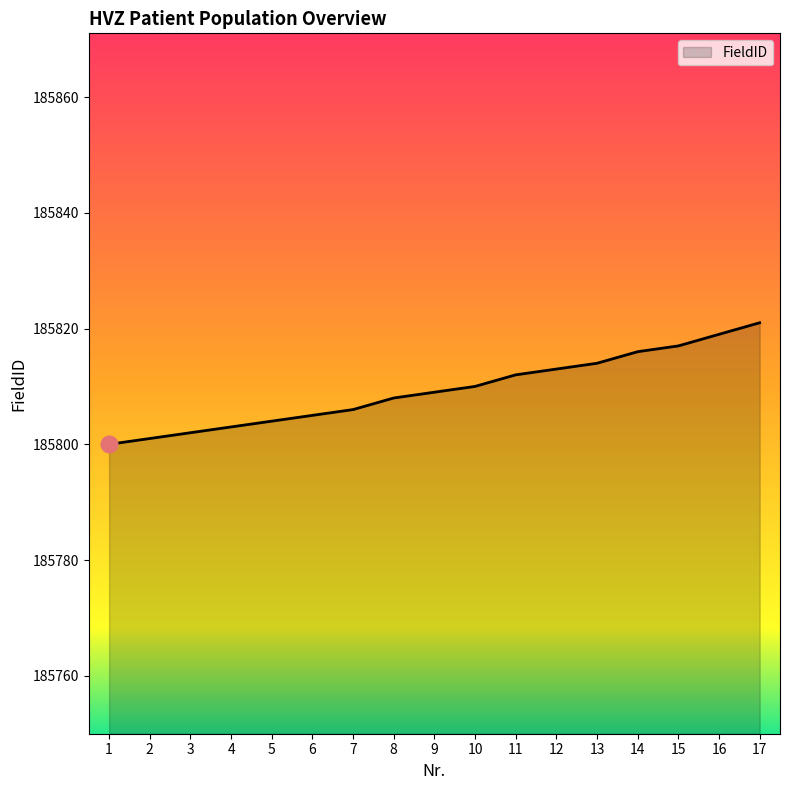

Read the value at 15, to the nearest 10.

185820